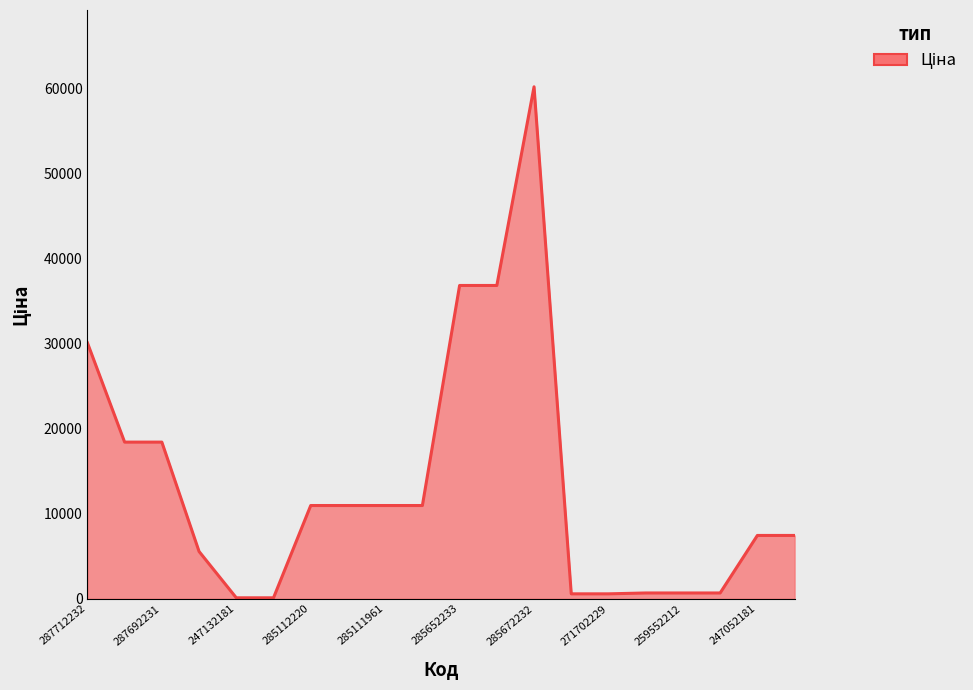

What is the maximum value shown in the chart?

60205.6